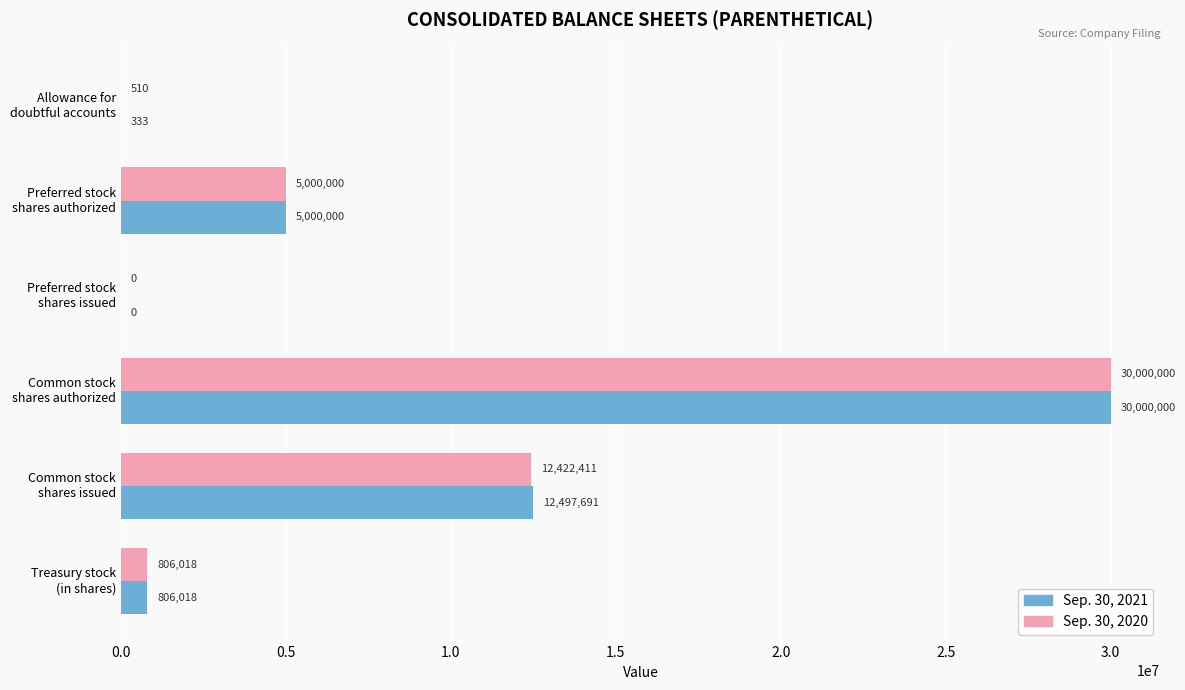

What is the greatest value displayed?

30000000